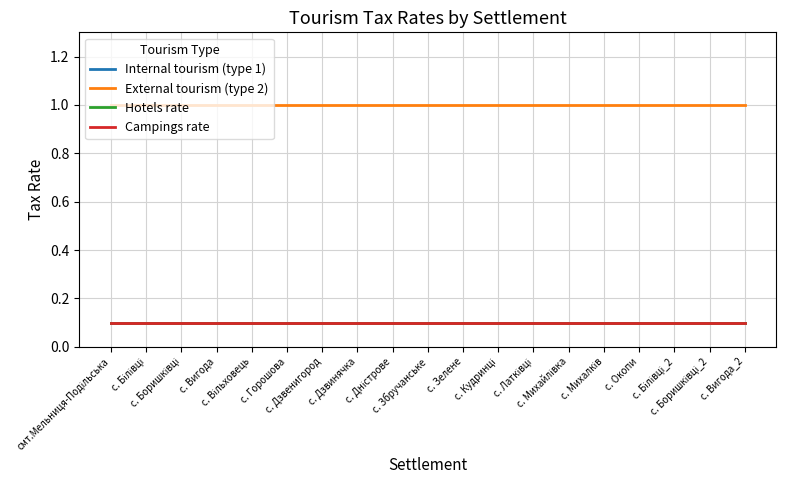

Which series has the widest spread of values?

Internal tourism (type 1)